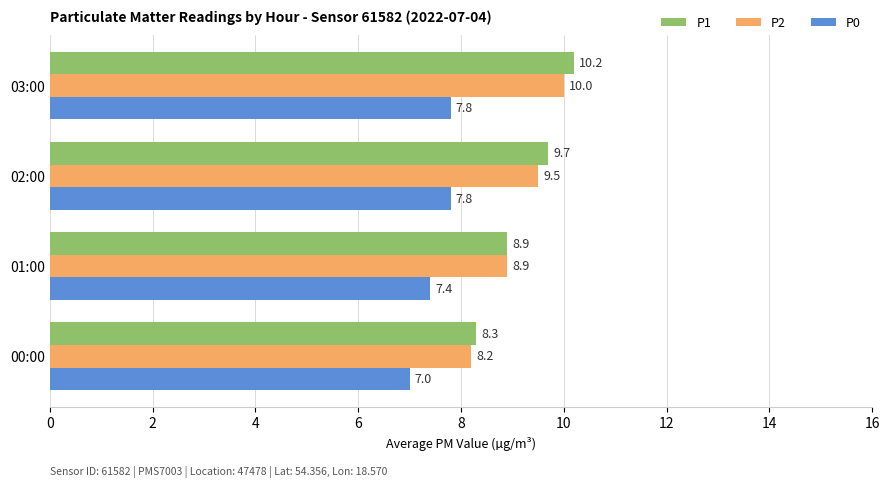

What are all the series names shown in the legend?

P1, P2, P0